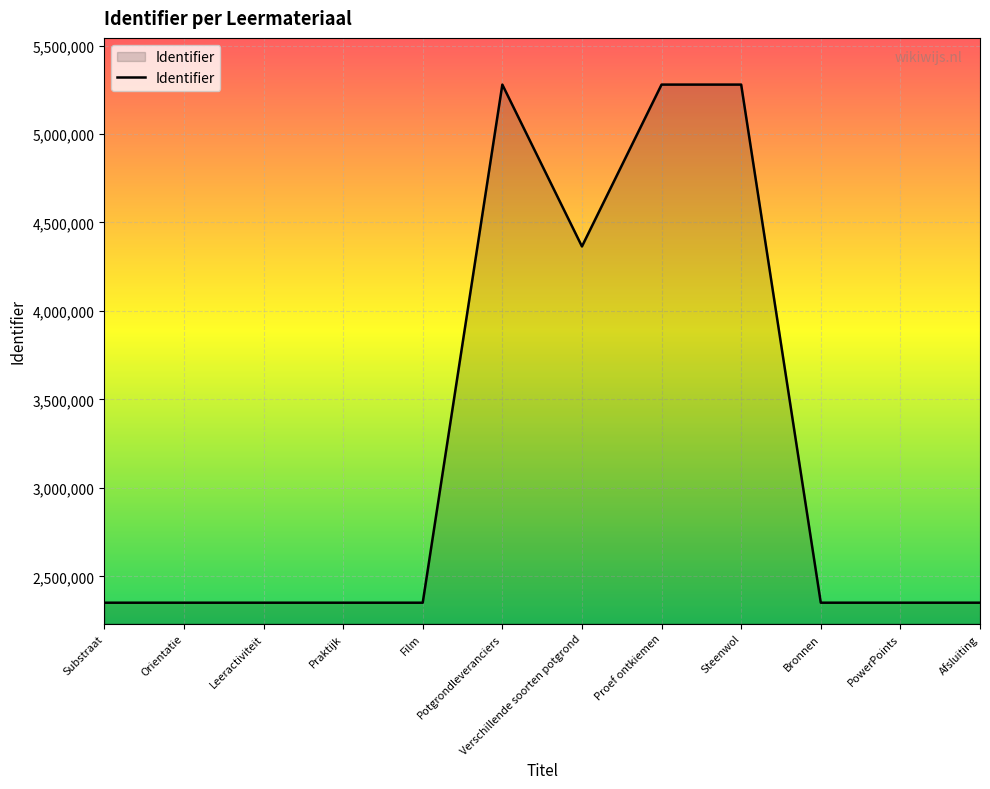

Is it true that the value at Bronnen is 2351020?

True